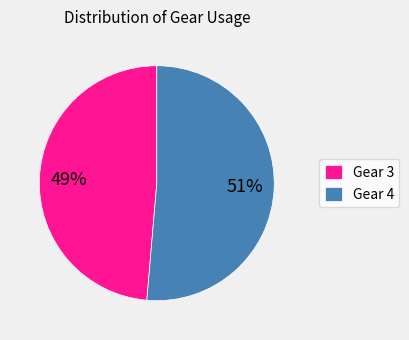

How many slices are in this pie chart?

2